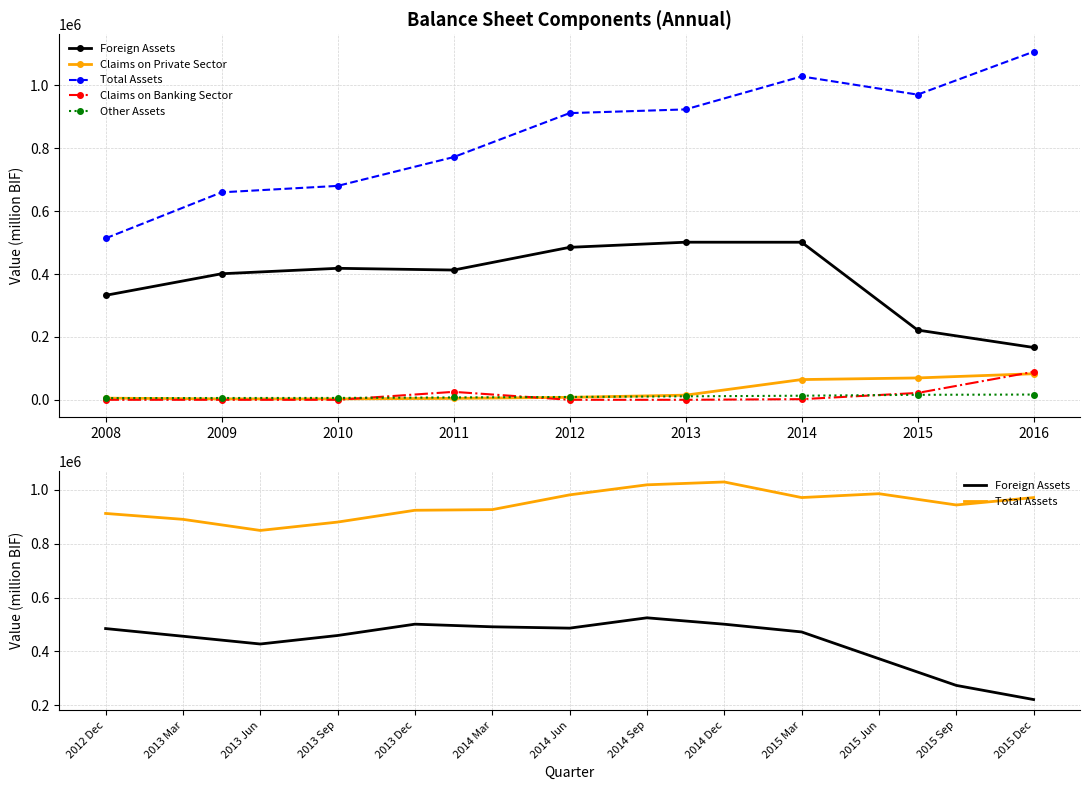

How many lines are shown in the chart?

5